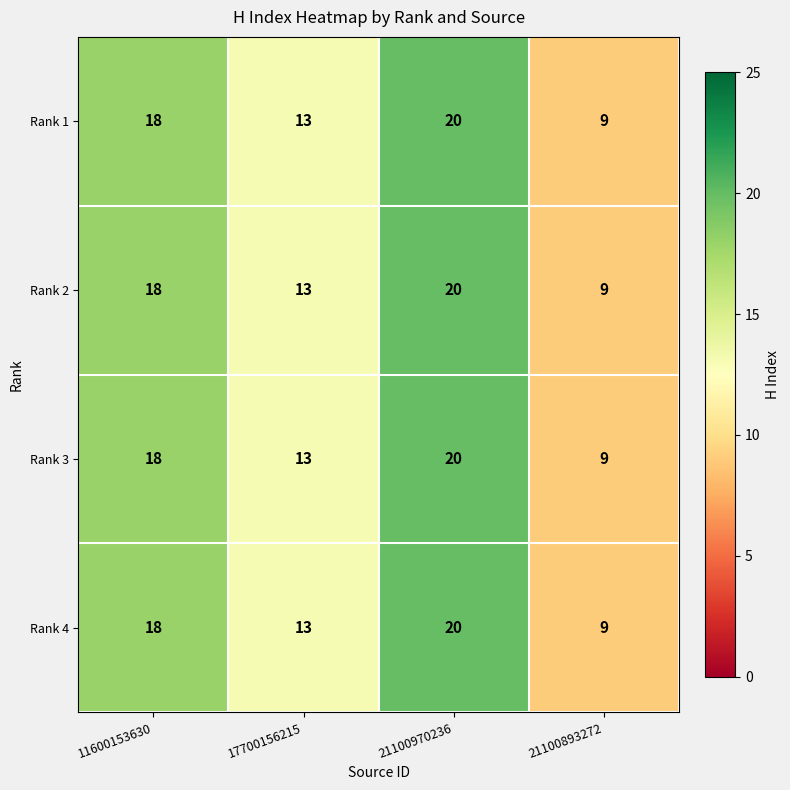

What is the smallest value displayed?

9